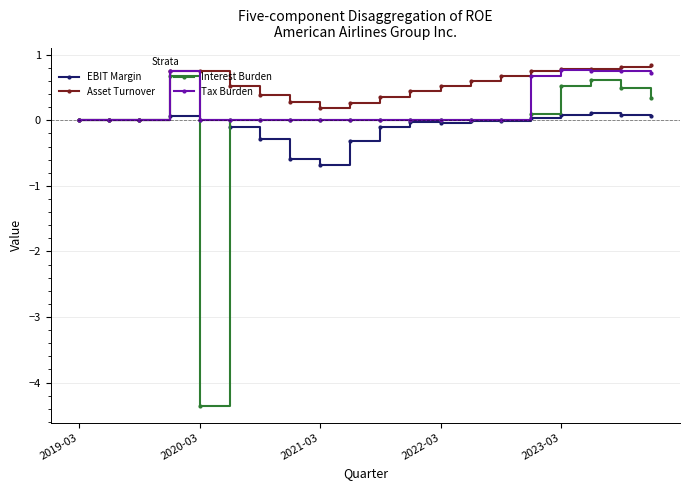

Which series has the largest total across all categories?

Asset Turnover